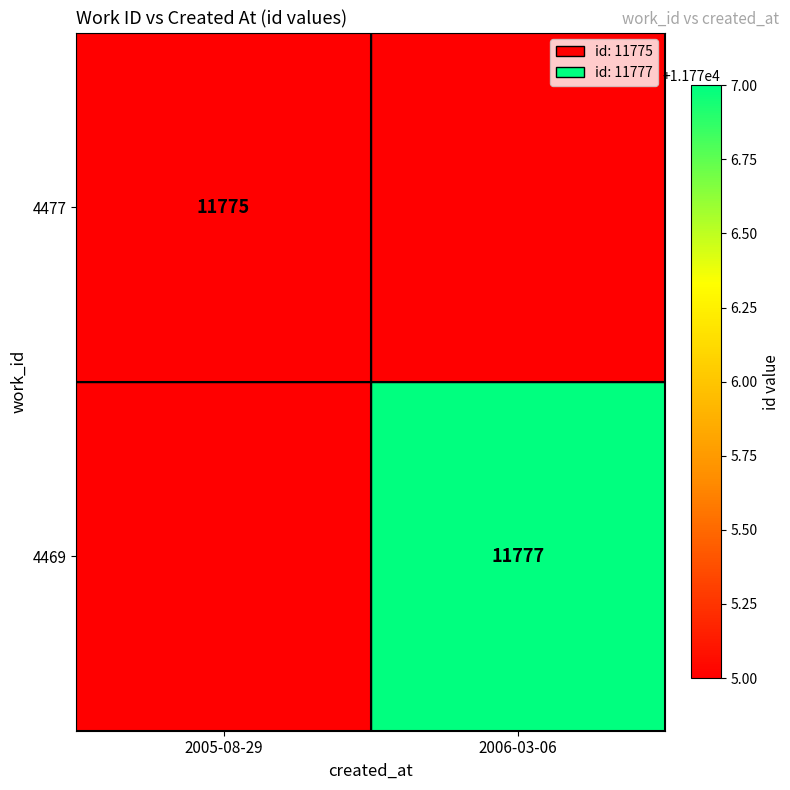

Is it true that 4477 equals 4299 at 2005-08-29?

False